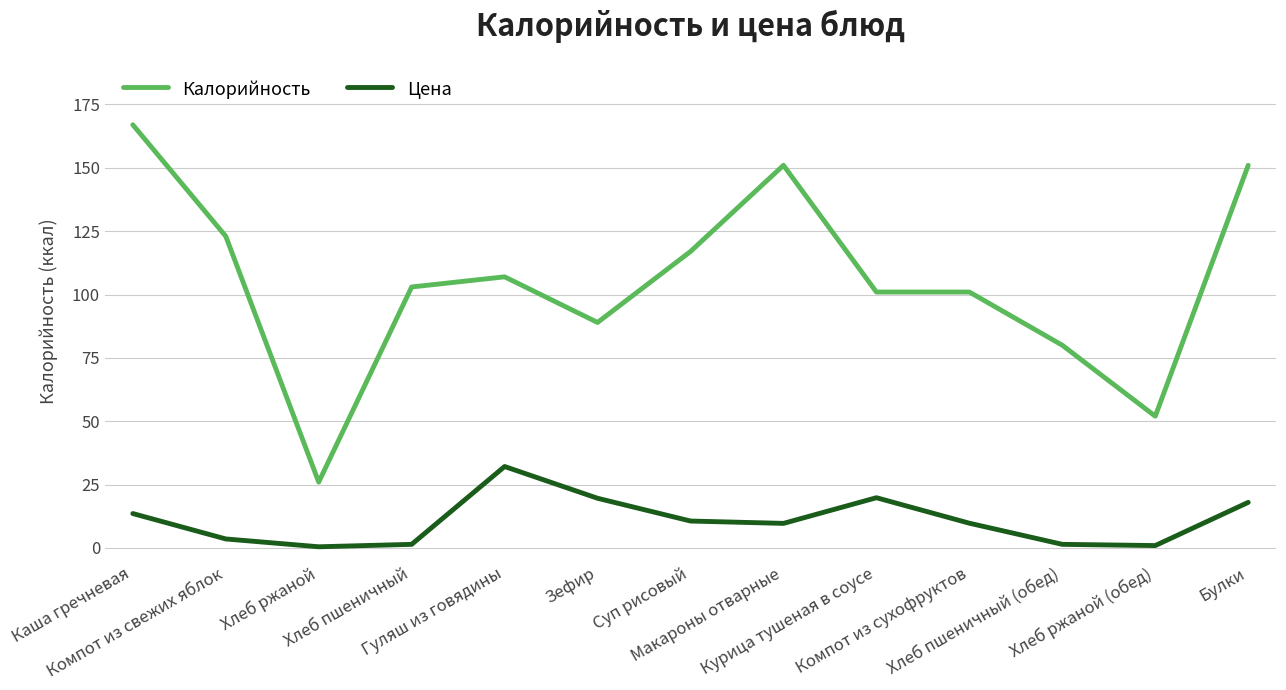

What is the approximate value of Калорийность at Хлеб пшеничный (обед)?

80.0